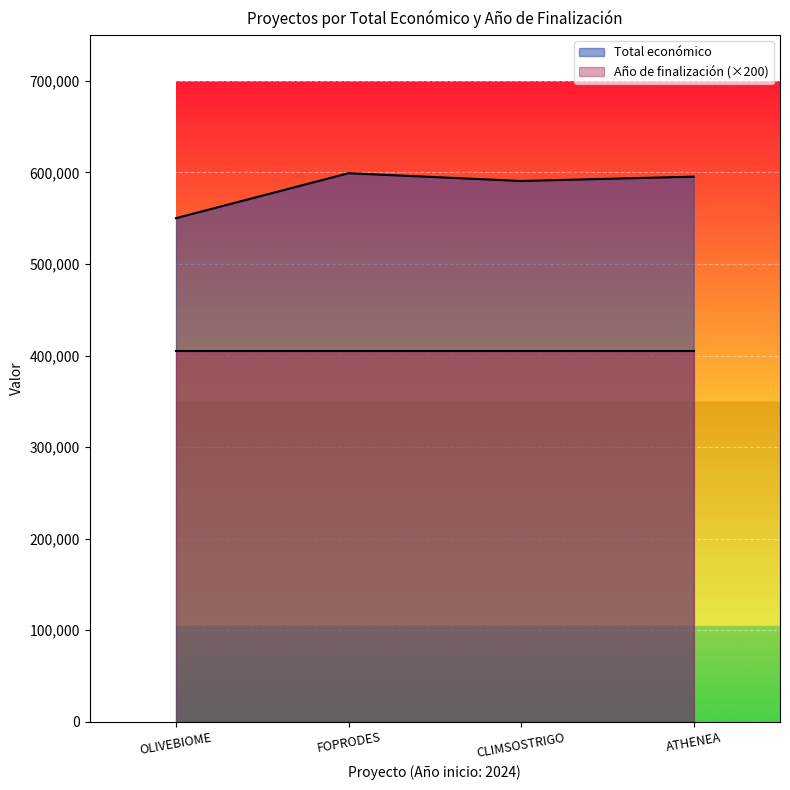

What is the label of the 2nd point from the left?

FOPRODES